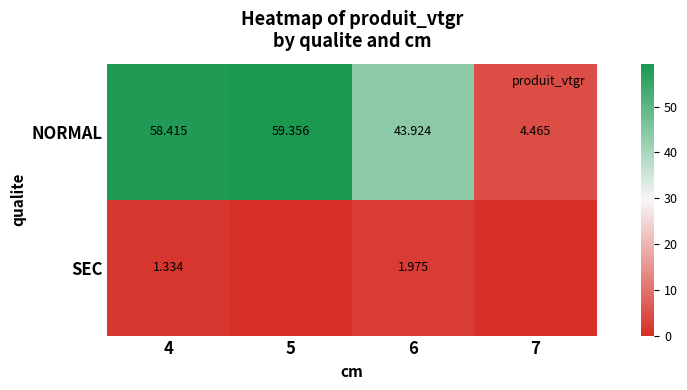

Is the value of NORMAL at 7 greater than the value of SEC at 6?

Yes